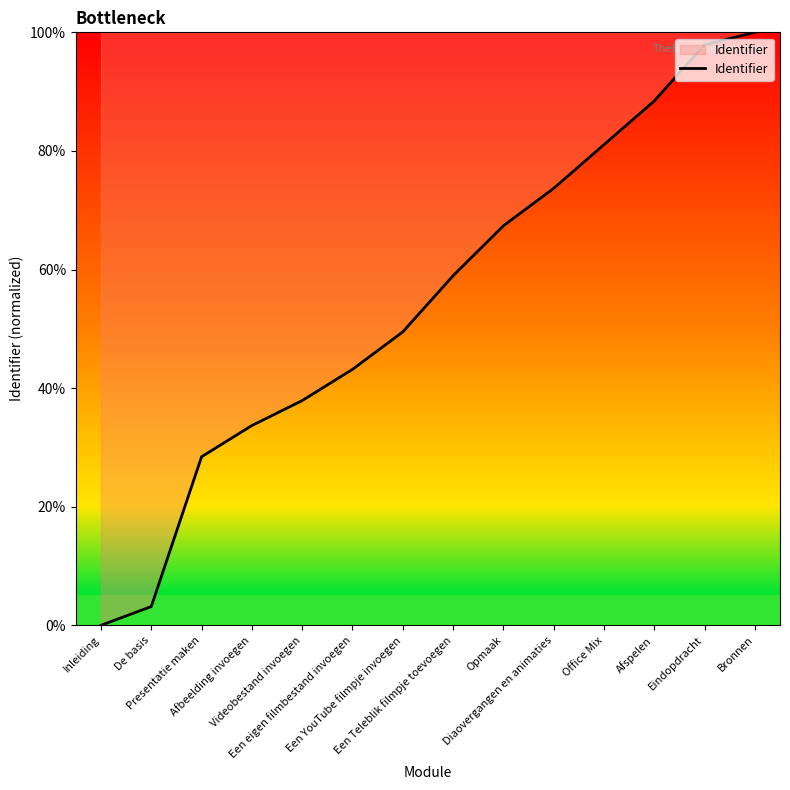

Reading left to right, list all the values displayed in this chart.

0.0	3.2	28.4	33.7	37.9	43.2	49.5	58.9	67.4	73.7	81.1	88.4	97.9	100.0